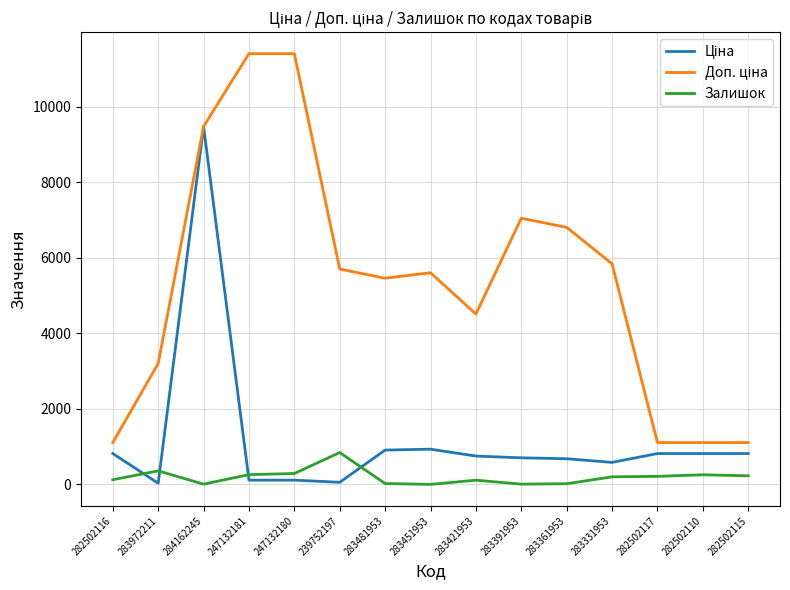

Count the number of data series in this chart.

3